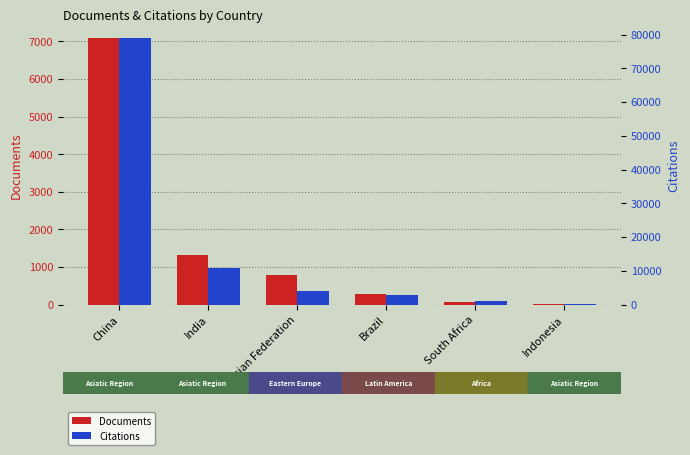

What is the difference between the Documents values at Russian Federation and South Africa?

714